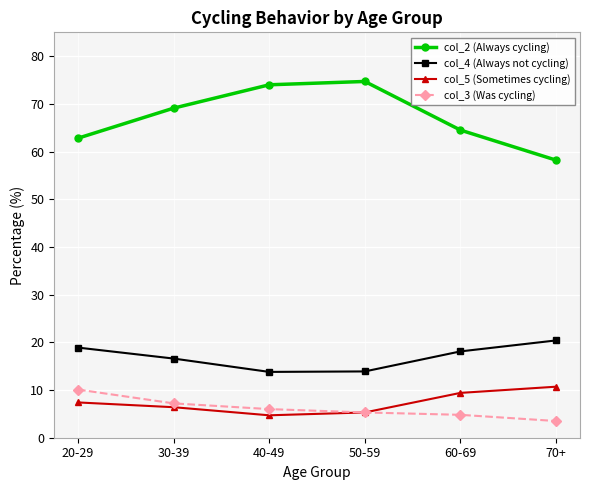

What is the greatest value displayed?

74.7